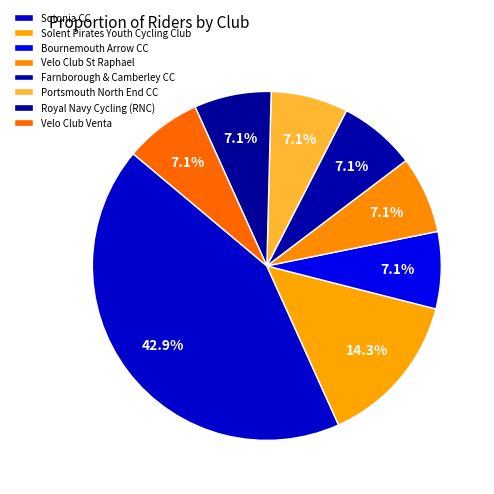

Is Velo Club Venta the majority of the pie?

No